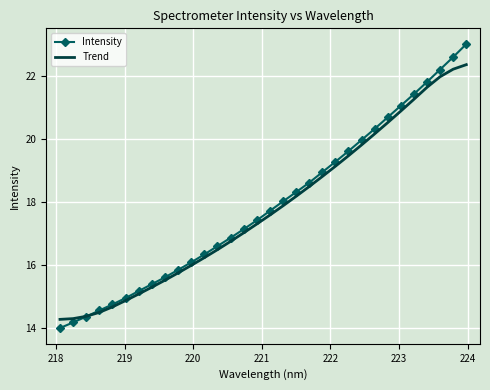

What is the minimum value shown in the chart?

14.0